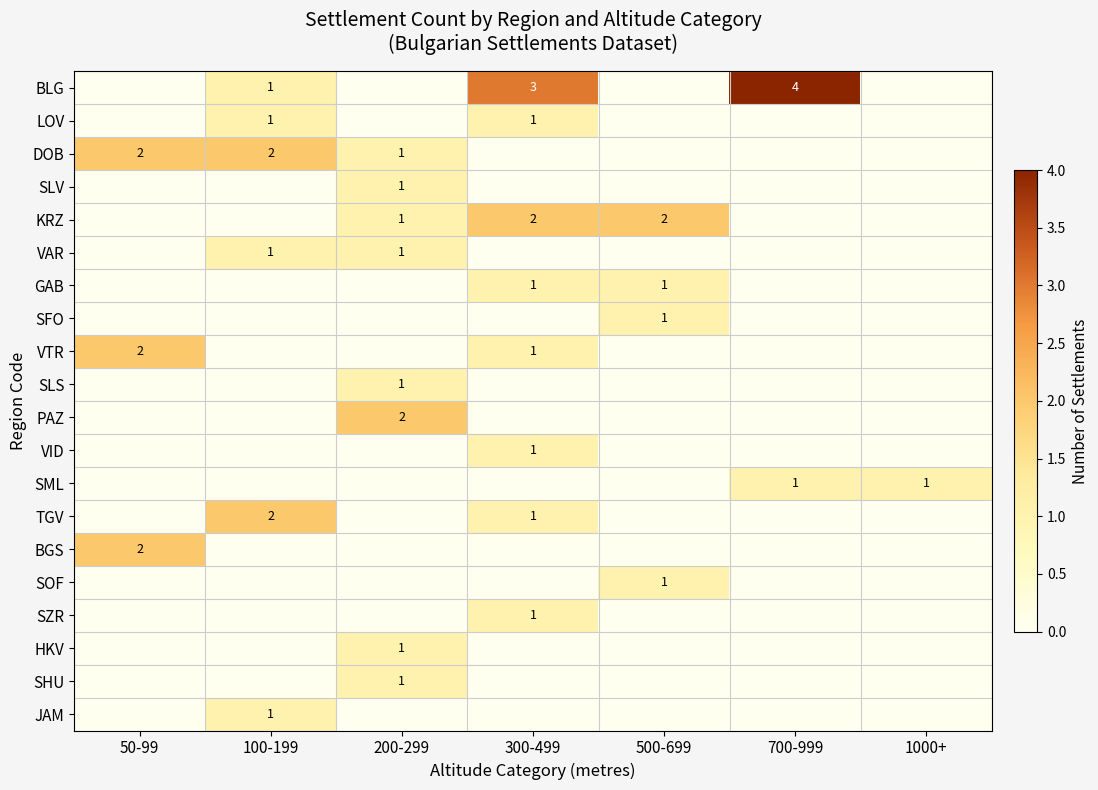

At which category is the sum across all series the highest?

300-499